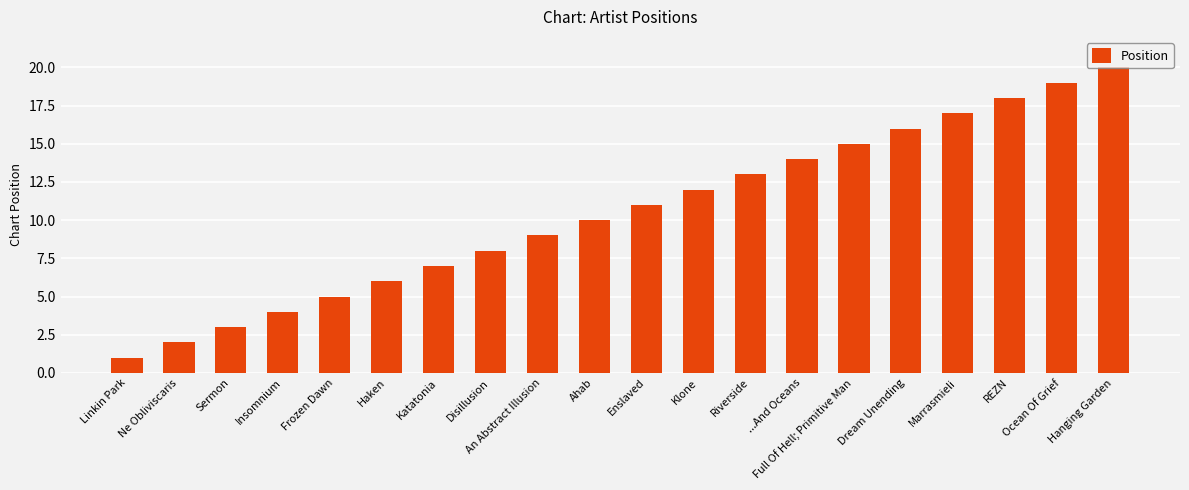

What is the difference between the values at Marrasmieli and Enslaved?

6